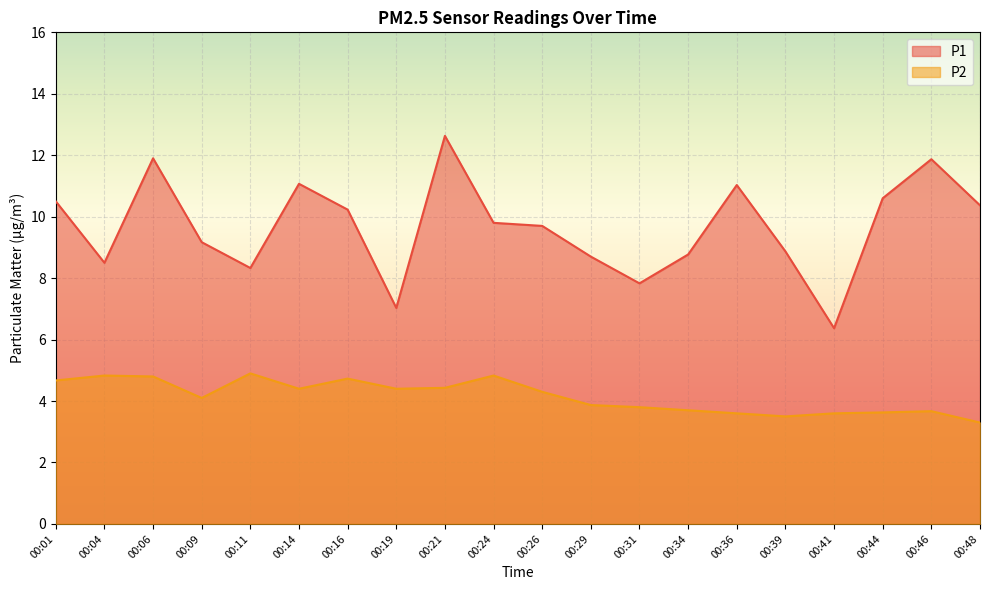

How many values in the P2 series are below 4?

9